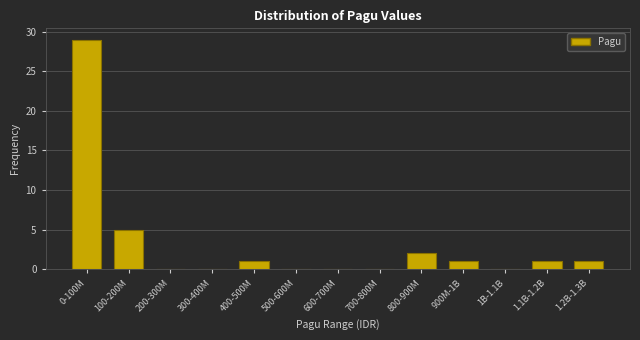

Reading left to right, transcribe all the data shown in this chart.

0-100M=29	100-200M=5	200-300M=0	300-400M=0	400-500M=1	500-600M=0	600-700M=0	700-800M=0	800-900M=2	900M-1B=1	1B-1.1B=0	1.1B-1.2B=1	1.2B-1.3B=1